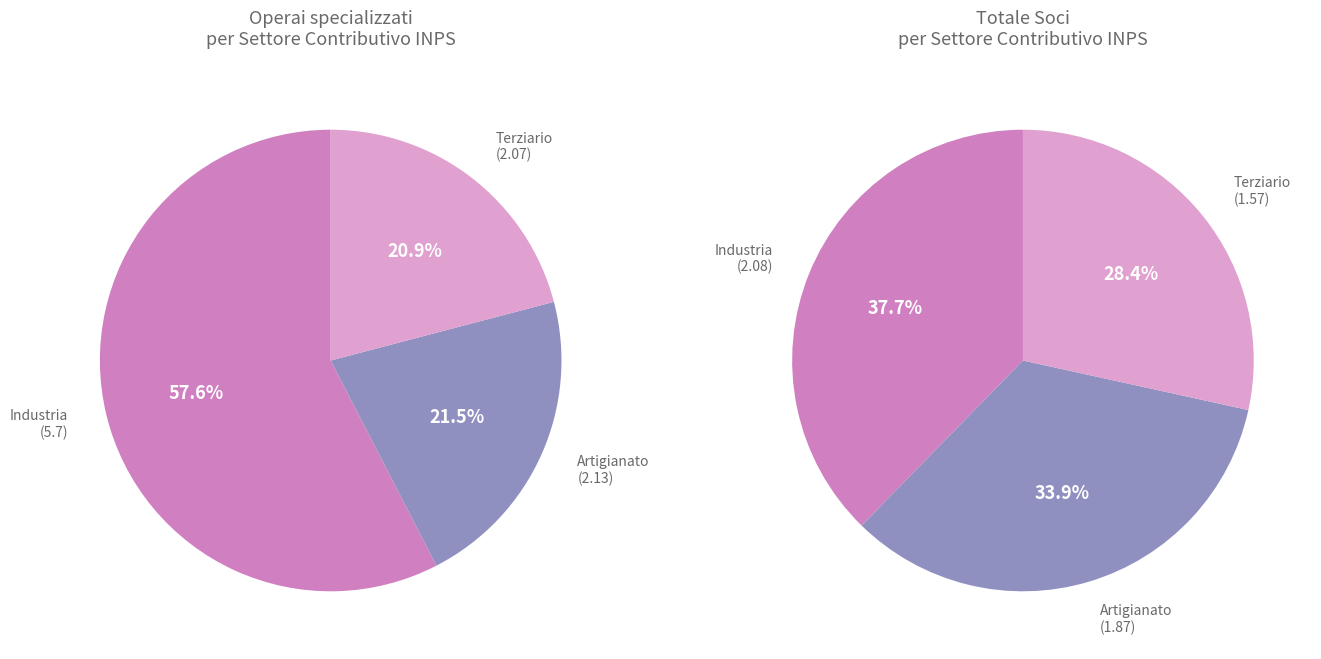

Which slice is the largest?

Industria